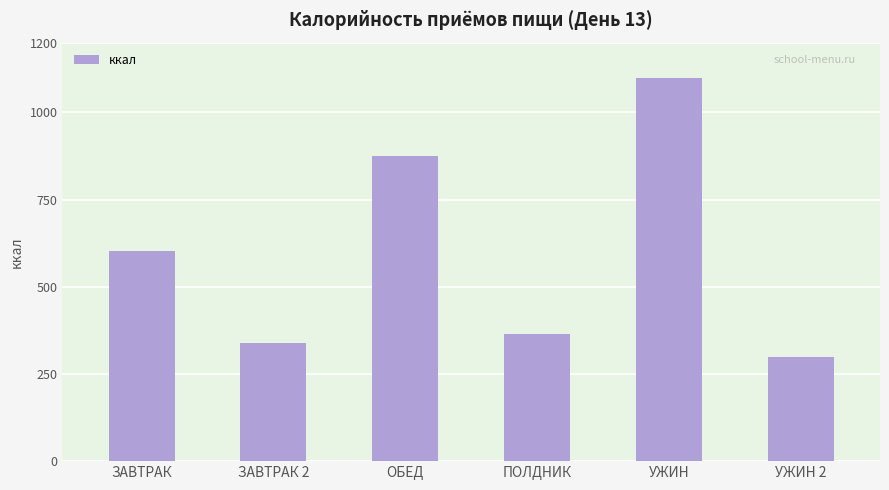

What is the difference between the maximum and minimum values?

798.6